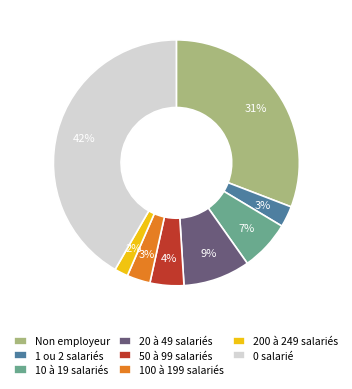

Does Non employeur represent more than half of the total?

No